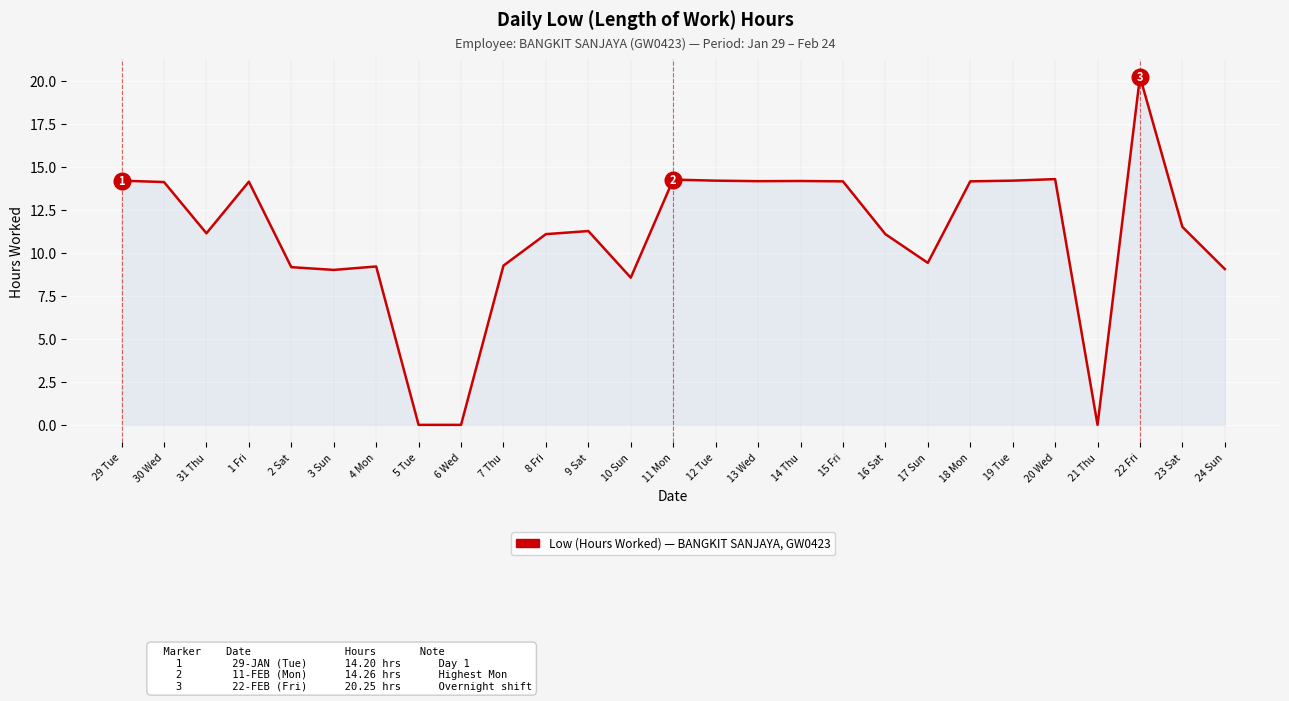

What is the difference between the values at 15 Fri and 5 Tue?

14.2